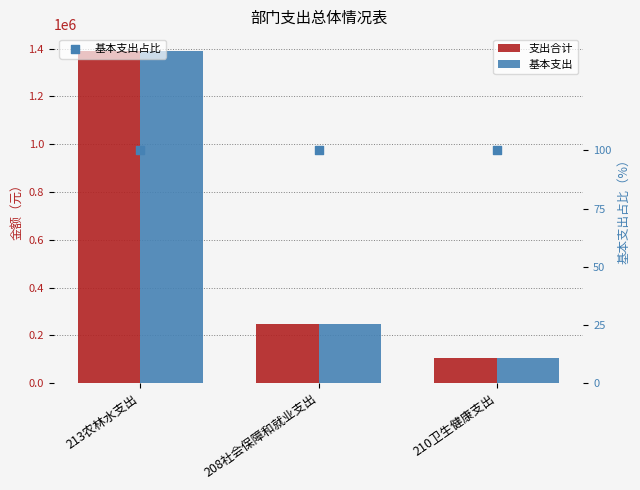

At how many categories does at least one series exceed 805130?

1